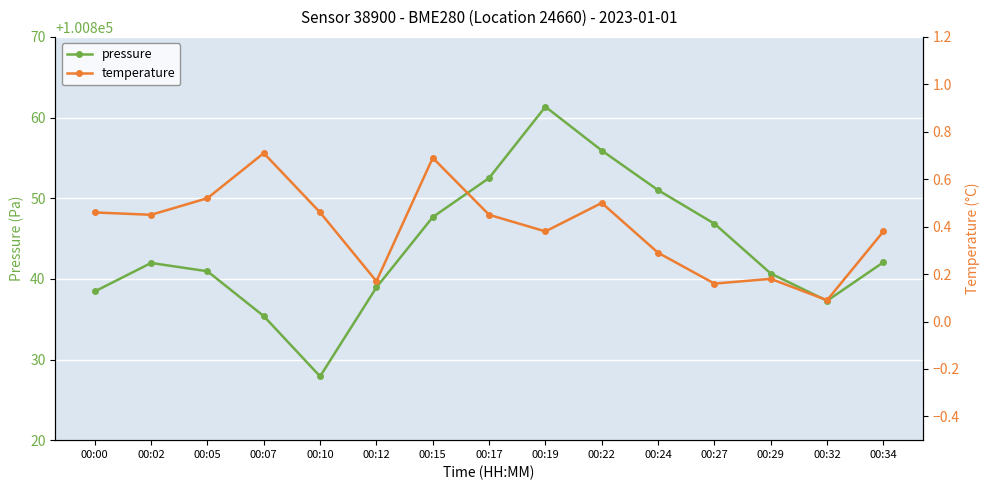

Reading right to left, what are all the values shown in this chart?

pressure: 00:34=100842.1	00:32=100837.3	00:29=100840.7	00:27=100846.8	00:24=100851.0	00:22=100855.9	00:19=100861.3	00:17=100852.5	00:15=100847.7	00:12=100838.9	00:10=100827.9	00:07=100835.4	00:05=100840.9	00:02=100842.0	00:00=100838.4
temperature: 00:34=0.4	00:32=0.1	00:29=0.2	00:27=0.2	00:24=0.3	00:22=0.5	00:19=0.4	00:17=0.5	00:15=0.7	00:12=0.2	00:10=0.5	00:07=0.7	00:05=0.5	00:02=0.5	00:00=0.5